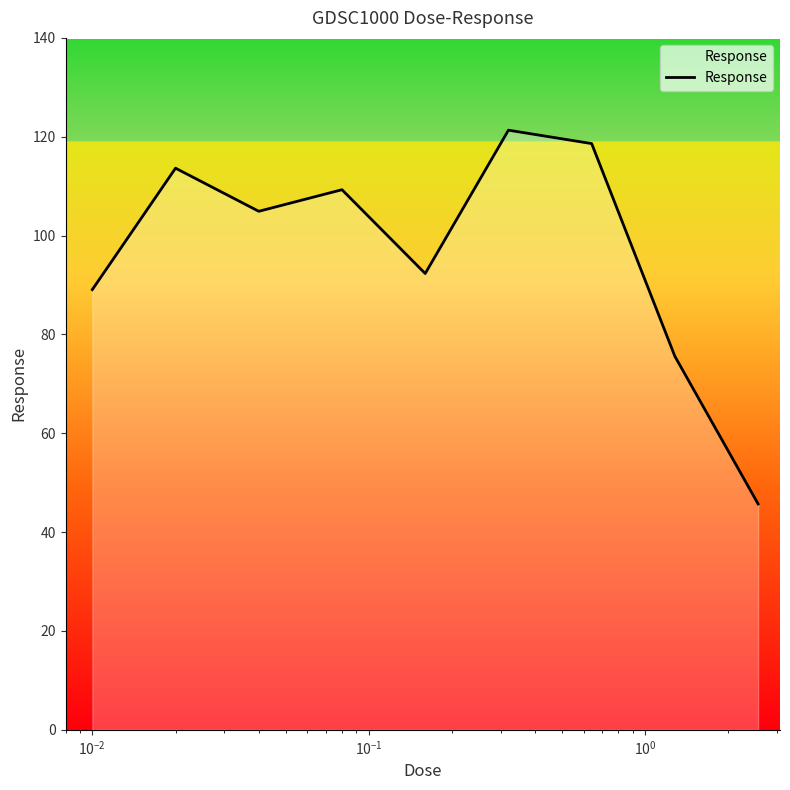

What is the greatest value displayed?

121.3